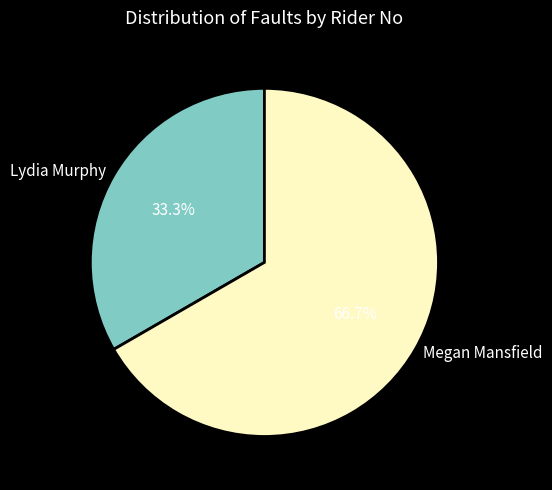

Does any single category account for the majority?

Yes